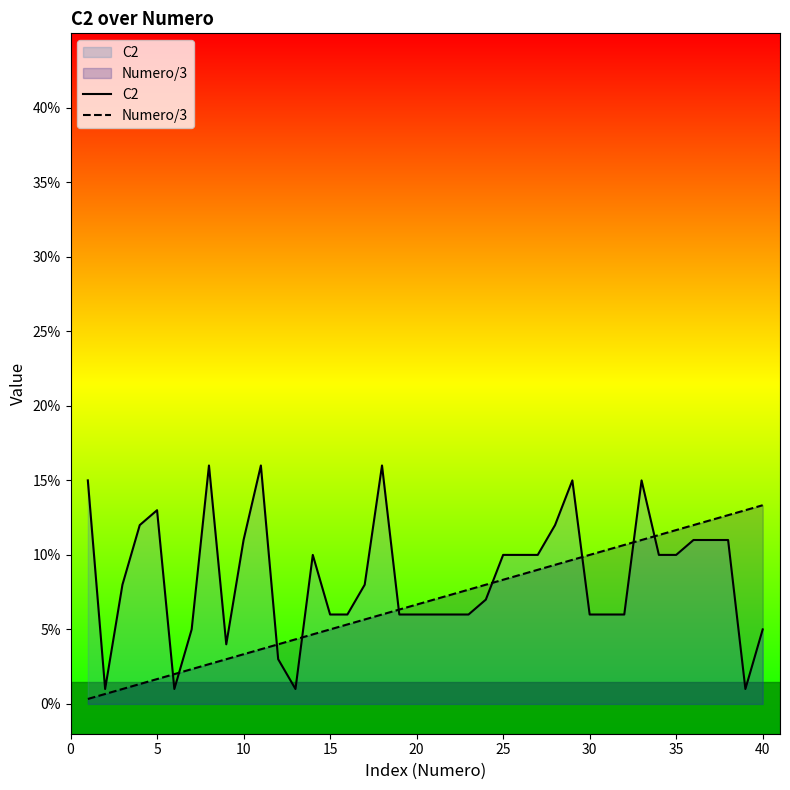

At 15, list the series in order from largest to smallest.

C2, Numero/3